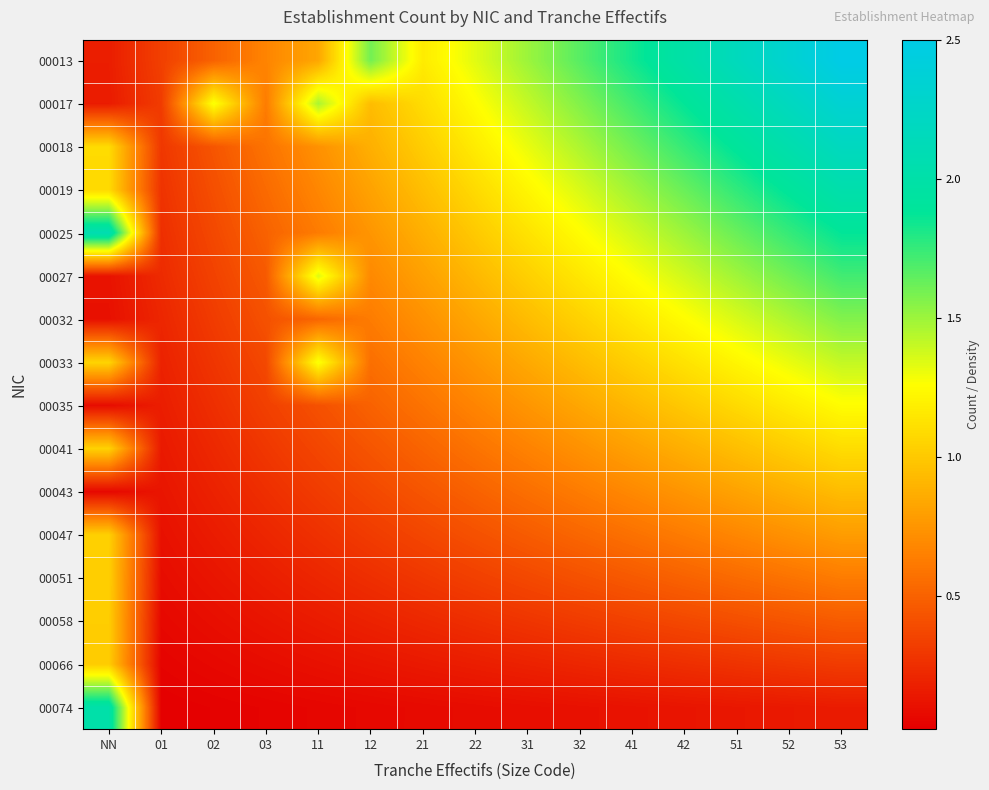

Reading left to right, list all the values displayed in this chart.

00013: NN=0.2	01=0.3	02=0.5	03=0.7	11=0.8	12=1.6	21=1.2	22=1.3	31=1.5	32=1.7	41=1.8	42=2.0	51=2.2	52=2.3	53=2.5
00017: NN=0.2	01=0.3	02=1.3	03=0.6	11=1.5	12=0.9	21=1.1	22=1.2	31=1.4	32=1.6	41=1.7	42=1.9	51=2.0	52=2.2	53=2.3
00018: NN=1.1	01=0.3	02=0.4	03=0.6	11=0.7	12=0.9	21=1.0	22=1.2	31=1.3	32=1.5	41=1.6	42=1.8	51=1.9	52=2.0	53=2.2
00019: NN=1.1	01=0.3	02=0.4	03=0.5	11=0.7	12=0.8	21=0.9	22=1.1	31=1.2	32=1.4	41=1.5	42=1.6	51=1.8	52=1.9	53=2.0
00025: NN=2.1	01=0.2	02=0.4	03=0.5	11=0.6	12=0.8	21=0.9	22=1.0	31=1.1	32=1.2	41=1.4	42=1.5	51=1.6	52=1.8	53=1.9
00027: NN=0.1	01=0.2	02=0.3	03=0.5	11=1.3	12=0.7	21=0.8	22=0.9	31=1.0	32=1.1	41=1.3	42=1.4	51=1.5	52=1.6	53=1.7
00032: NN=0.1	01=0.2	02=0.3	03=0.4	11=0.5	12=0.6	21=0.7	22=0.8	31=0.9	32=1.0	41=1.1	42=1.2	51=1.4	52=1.5	53=1.6
00033: NN=1.1	01=0.2	02=0.3	03=0.4	11=1.3	12=0.6	21=0.7	22=0.8	31=0.8	32=0.9	41=1.0	42=1.1	51=1.2	52=1.3	53=1.4
00035: NN=0.1	01=0.2	02=0.2	03=0.3	11=0.4	12=0.5	21=0.6	22=0.7	31=0.8	32=0.8	41=0.9	42=1.0	51=1.1	52=1.2	53=1.2
00041: NN=1.0	01=0.1	02=0.2	03=0.3	11=0.4	12=0.4	21=0.5	22=0.6	31=0.7	32=0.7	41=0.8	42=0.9	51=0.9	52=1.0	53=1.1
00043: NN=0.1	01=0.1	02=0.2	03=0.2	11=0.3	12=0.4	21=0.4	22=0.5	31=0.6	32=0.6	41=0.7	42=0.8	51=0.8	52=0.9	53=0.9
00047: NN=1.0	01=0.1	02=0.2	03=0.2	11=0.3	12=0.3	21=0.4	22=0.4	31=0.5	32=0.5	41=0.6	42=0.6	51=0.7	52=0.7	53=0.8
00051: NN=1.0	01=0.1	02=0.1	03=0.2	11=0.2	12=0.2	21=0.3	22=0.3	31=0.4	32=0.4	41=0.5	42=0.5	51=0.5	52=0.6	53=0.6
00058: NN=1.0	01=0.1	02=0.1	03=0.1	11=0.2	12=0.2	21=0.2	22=0.2	31=0.3	32=0.3	41=0.3	42=0.4	51=0.4	52=0.4	53=0.5
00066: NN=1.0	01=0.0	02=0.1	03=0.1	11=0.1	12=0.1	21=0.1	22=0.2	31=0.2	32=0.2	41=0.2	42=0.2	51=0.3	52=0.3	53=0.3
00074: NN=2.0	01=0.0	02=0.0	03=0.0	11=0.1	12=0.1	21=0.1	22=0.1	31=0.1	32=0.1	41=0.1	42=0.1	51=0.1	52=0.1	53=0.2